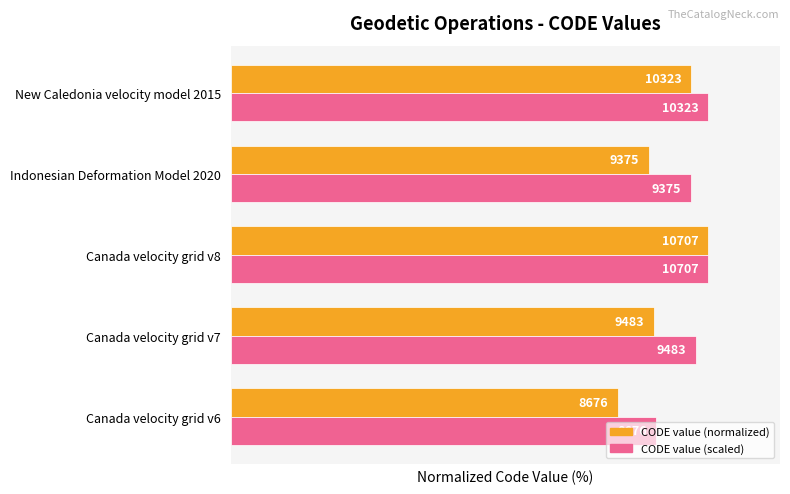

Which series has the largest total across all categories?

CODE value (scaled)